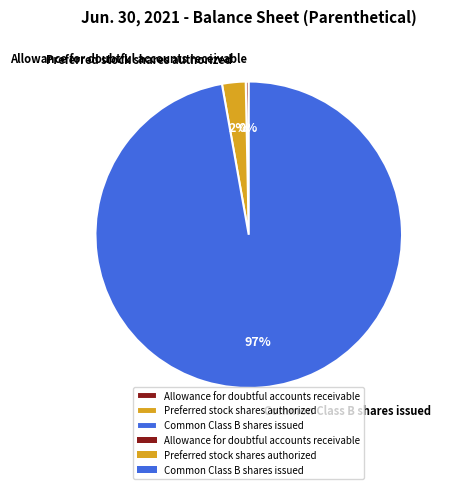

Combined, do Common Class B shares issued and Allowance for doubtful accounts receivable account for over 50%?

Yes